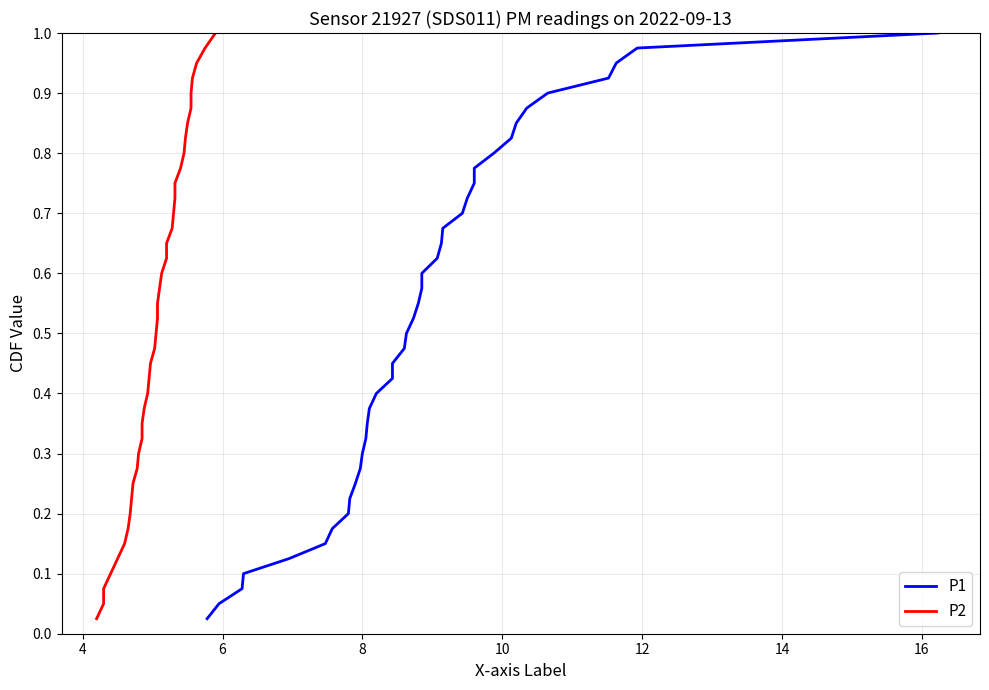

Reading left to right, list all the values displayed in this chart.

P1: 0.0	0.1	0.1	0.1	0.1	0.1	0.2	0.2	0.2	0.2	0.3	0.3	0.3	0.3	0.4	0.4	0.4	0.5	0.5	0.5	0.5	0.6	0.6	0.6	0.6	0.7	0.7	0.7	0.7	0.8	0.8	0.8	0.8	0.8	0.9	0.9	0.9	0.9	1.0	1.0
P2: 0.0	0.1	0.1	0.1	0.1	0.1	0.2	0.2	0.2	0.2	0.3	0.3	0.3	0.3	0.4	0.4	0.4	0.5	0.5	0.5	0.5	0.6	0.6	0.6	0.6	0.7	0.7	0.7	0.7	0.8	0.8	0.8	0.8	0.8	0.9	0.9	0.9	0.9	1.0	1.0